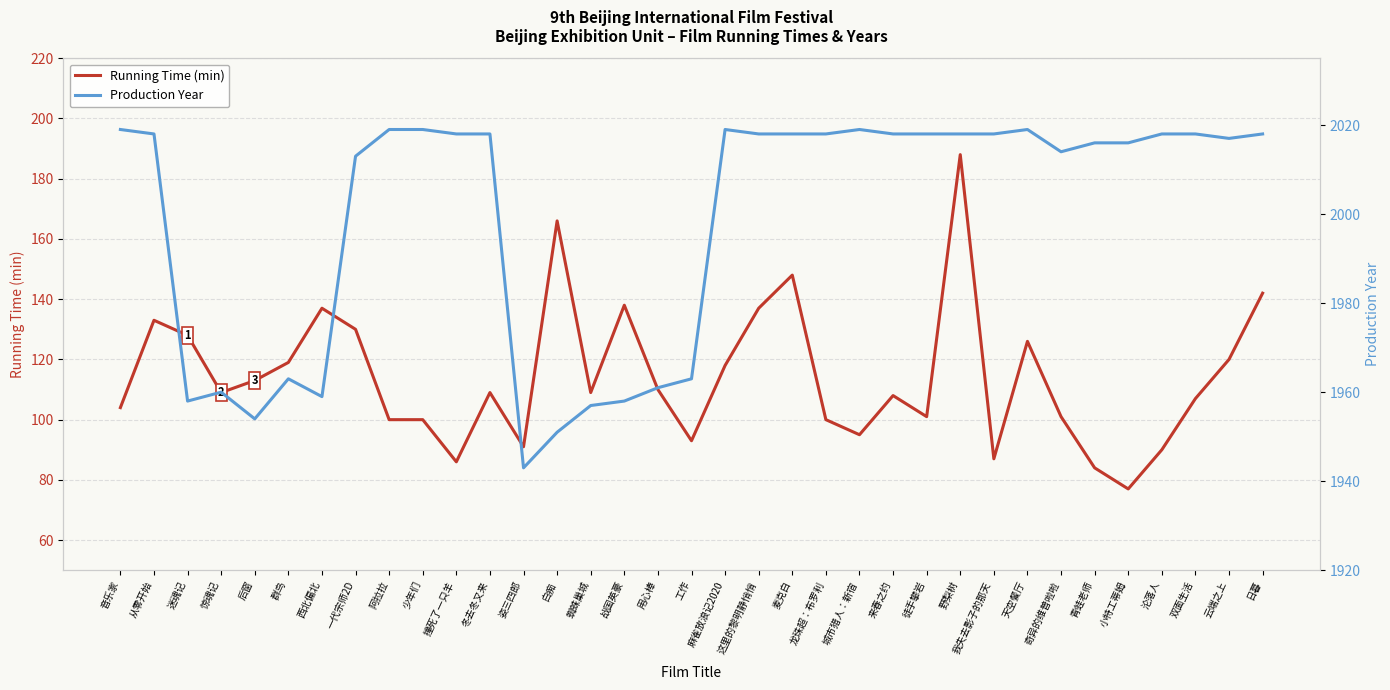

What is the sum of all Production Year values?

69951